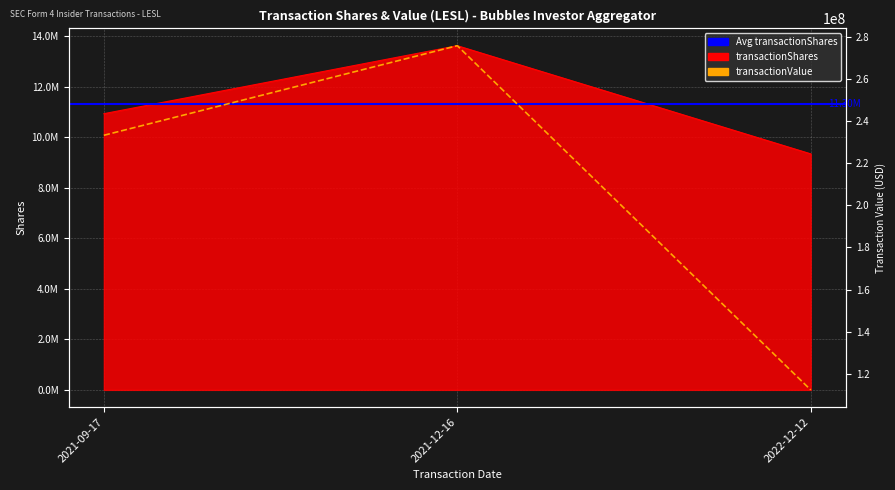

What is the maximum value for transactionValue?

275912528